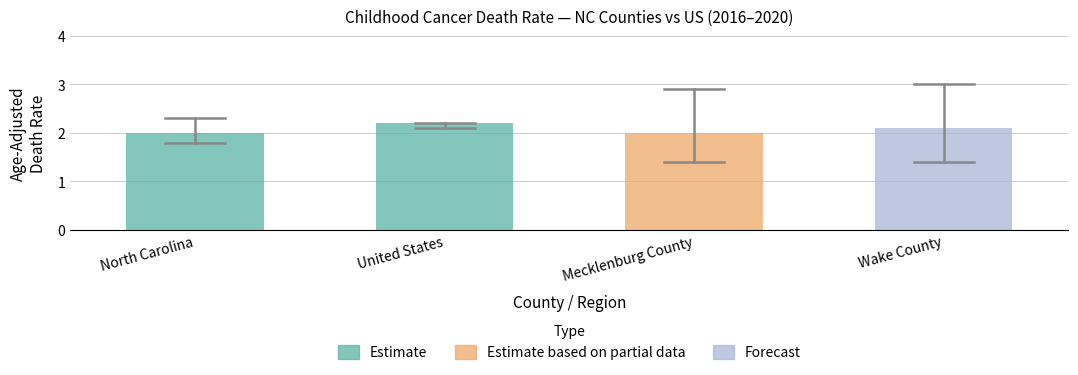

True or false: the data shows 0.8 at North Carolina.

False